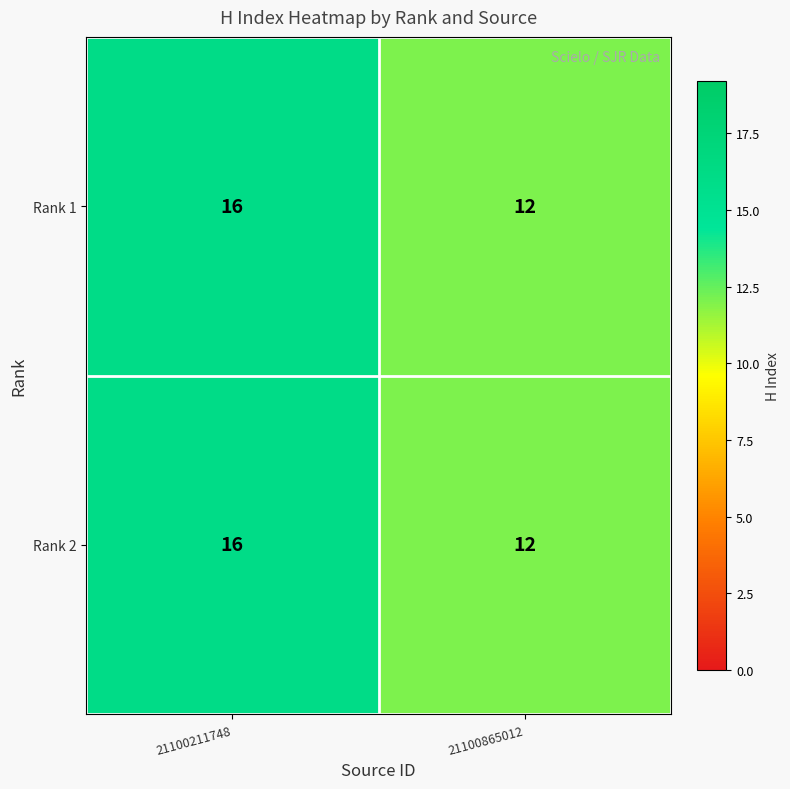

What is the difference between the maximum and minimum values in the Rank 2 series?

4